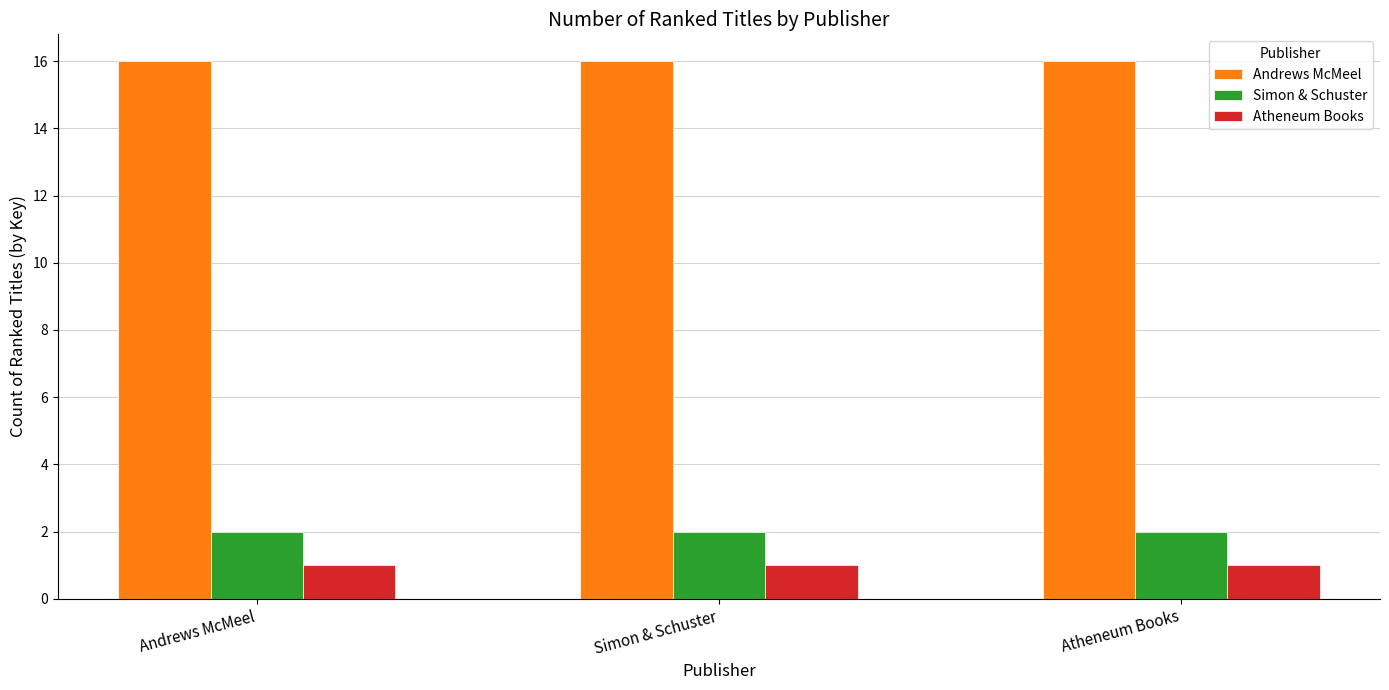

What is the label of the 3rd bar from the right?

Andrews McMeel